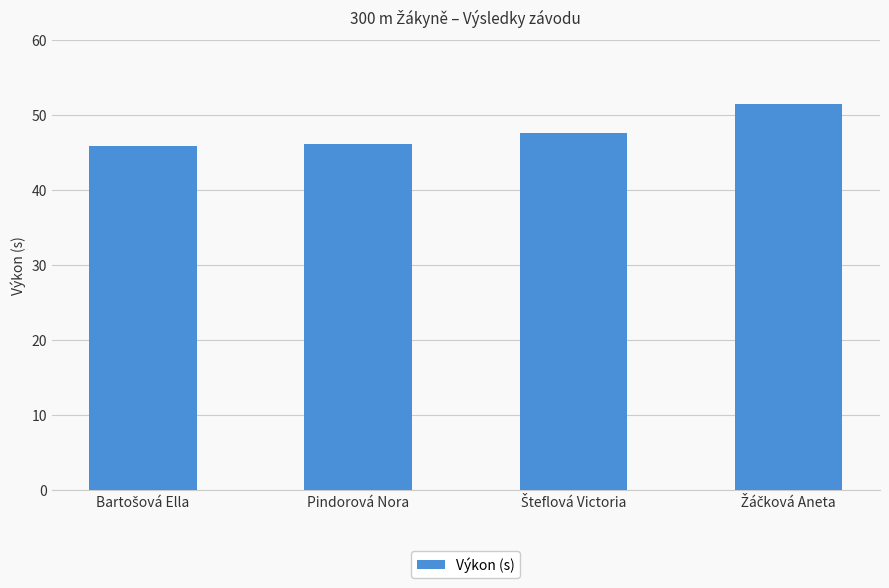

What is the smallest value displayed?

45.9